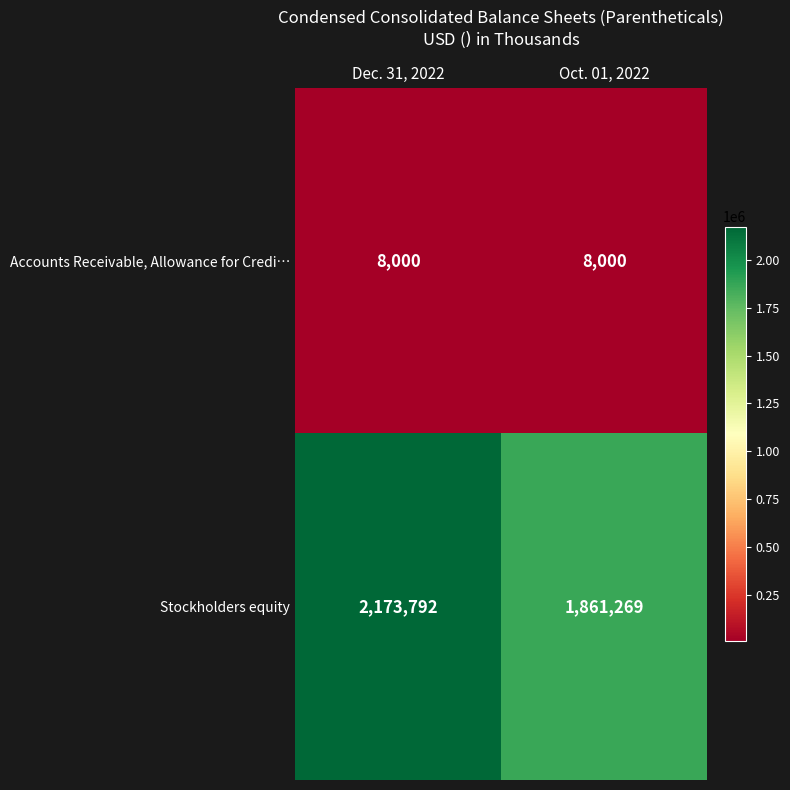

Which category has the highest value across all series?

Dec. 31, 2022